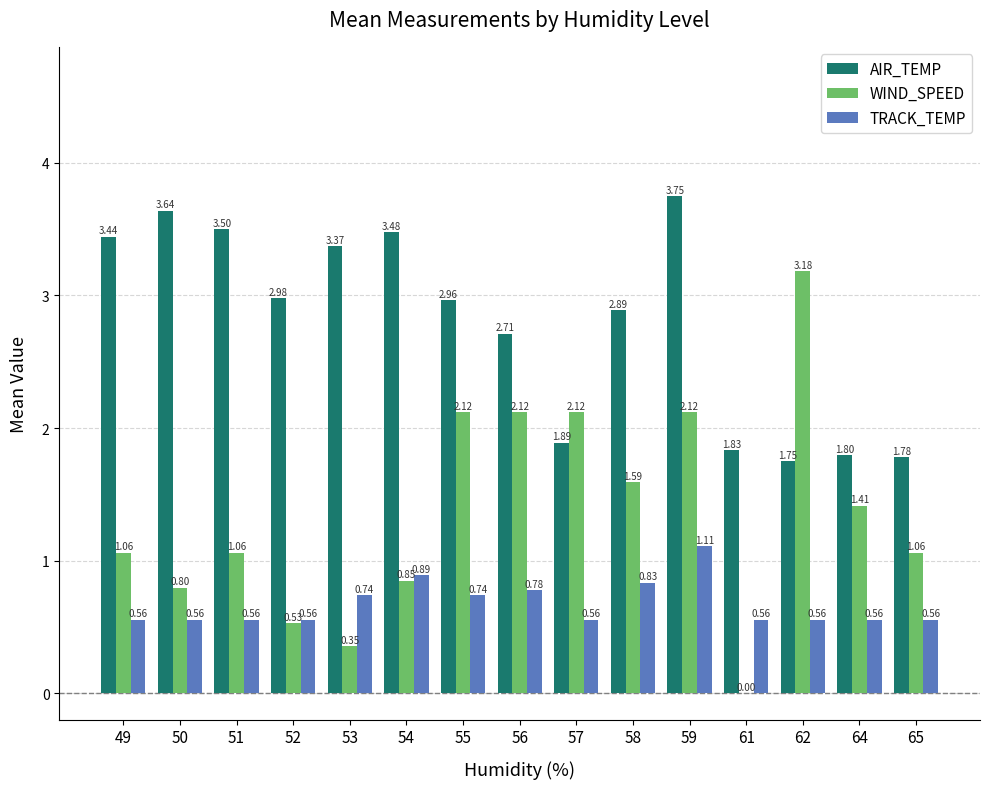

Between 55 and 56, which series saw the biggest shift?

AIR_TEMP